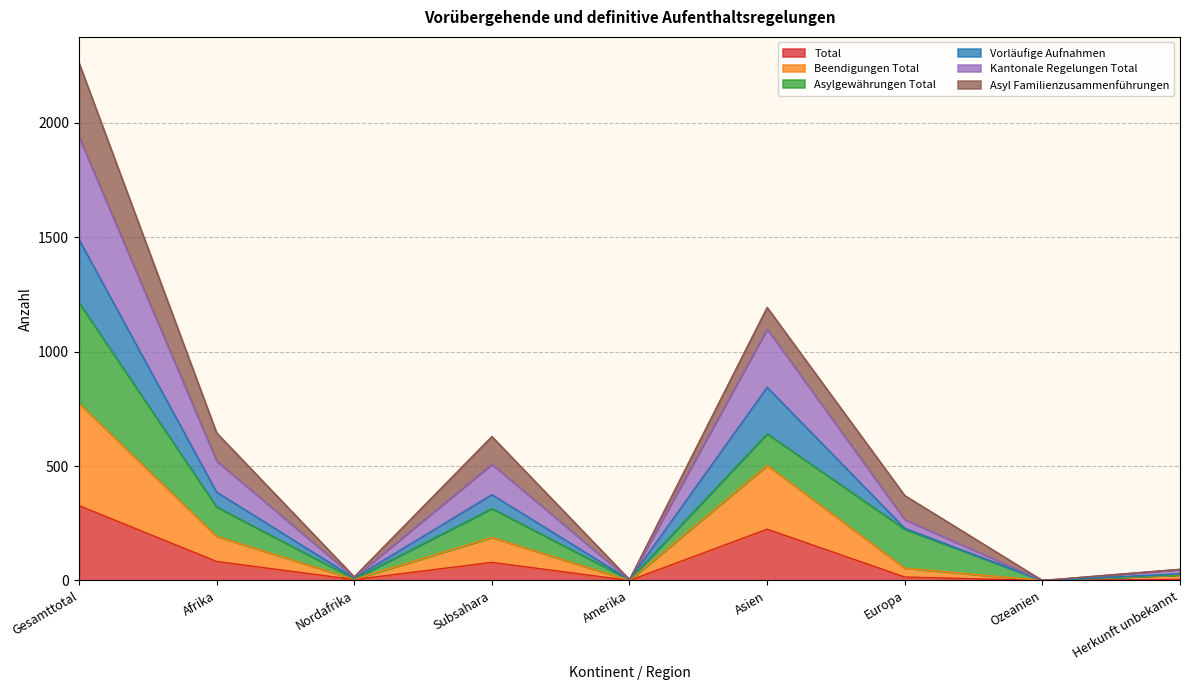

The value of Total at Afrika is 83. True or false?

True